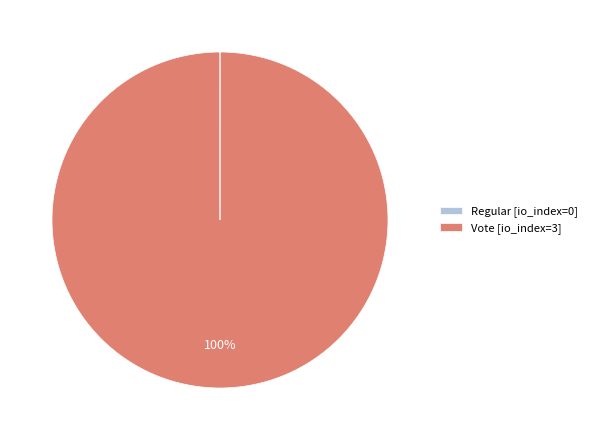

Is there a majority slice in this chart?

Yes